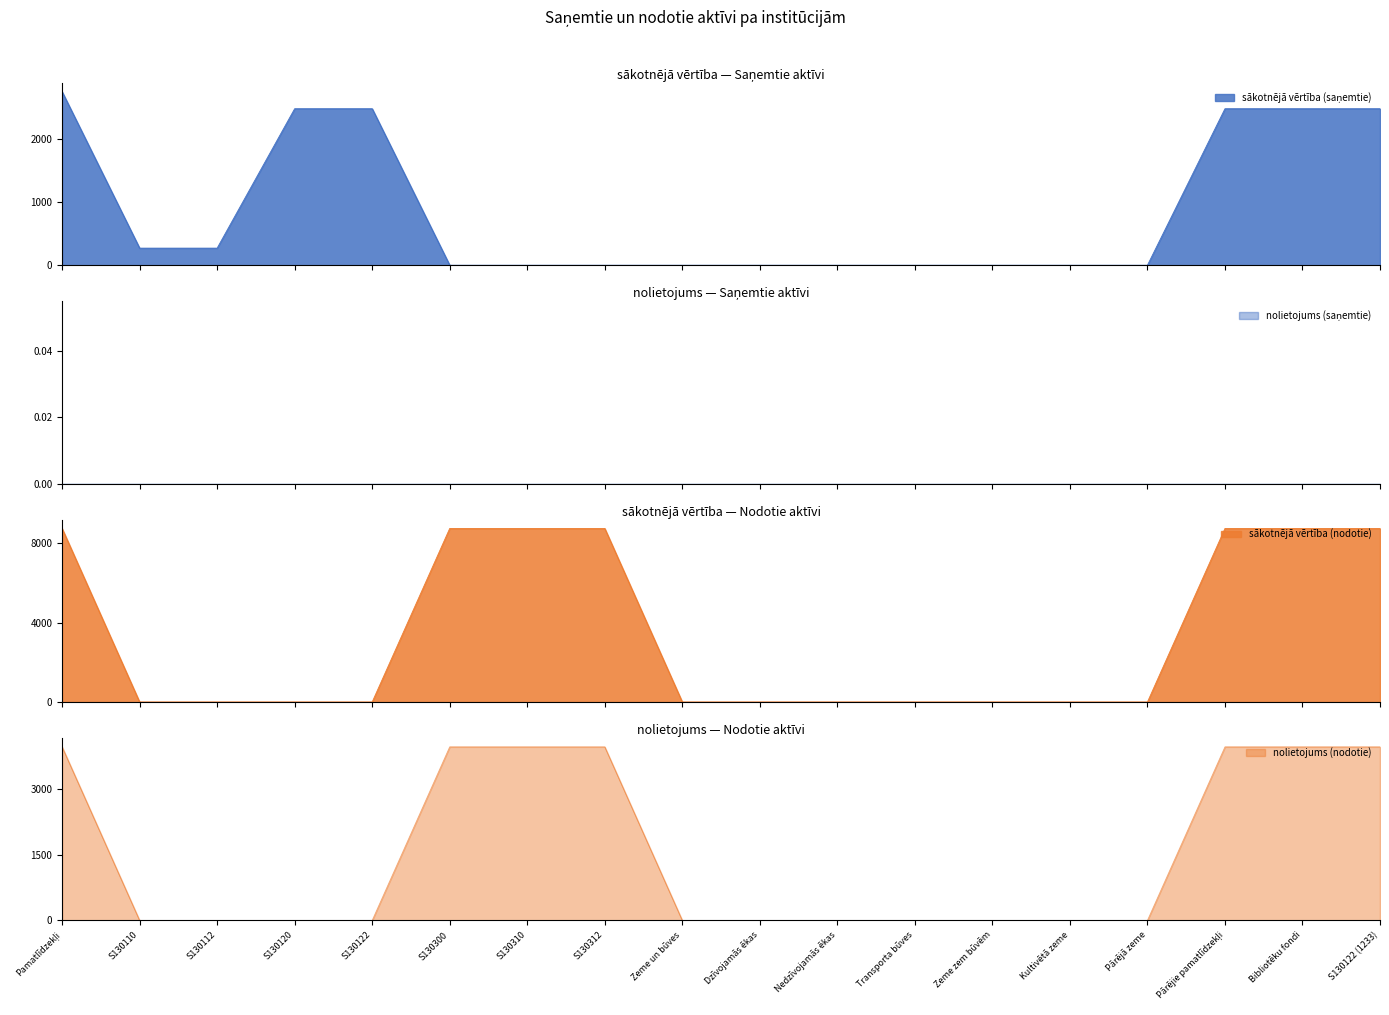

Is it true that sākotnējā vērtība (saņemtie) equals 271 at S130110?

True